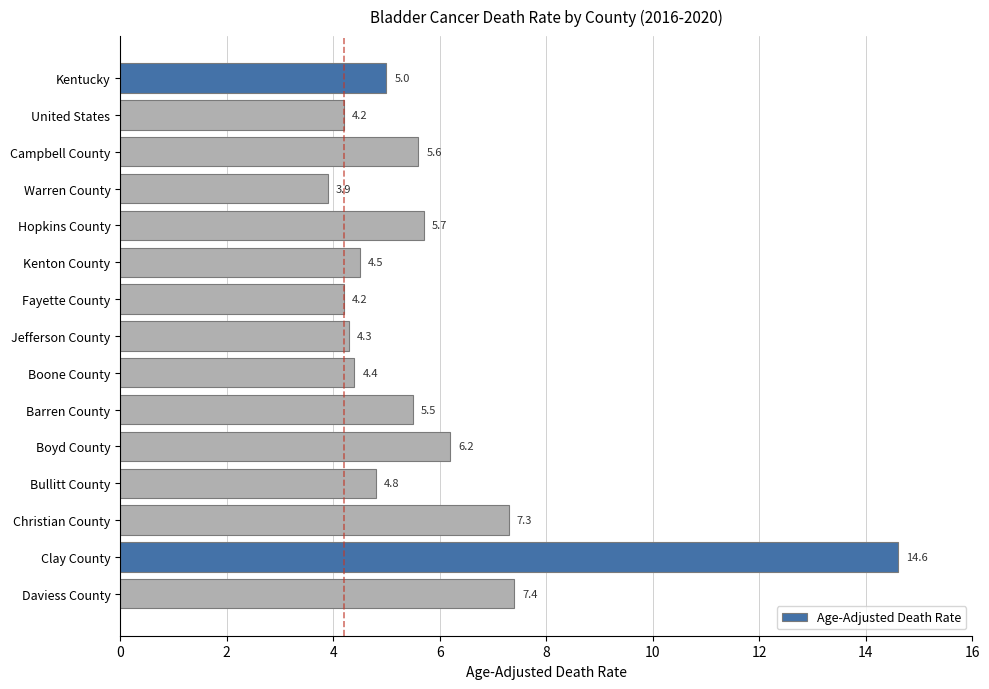

What is the average value?

5.8